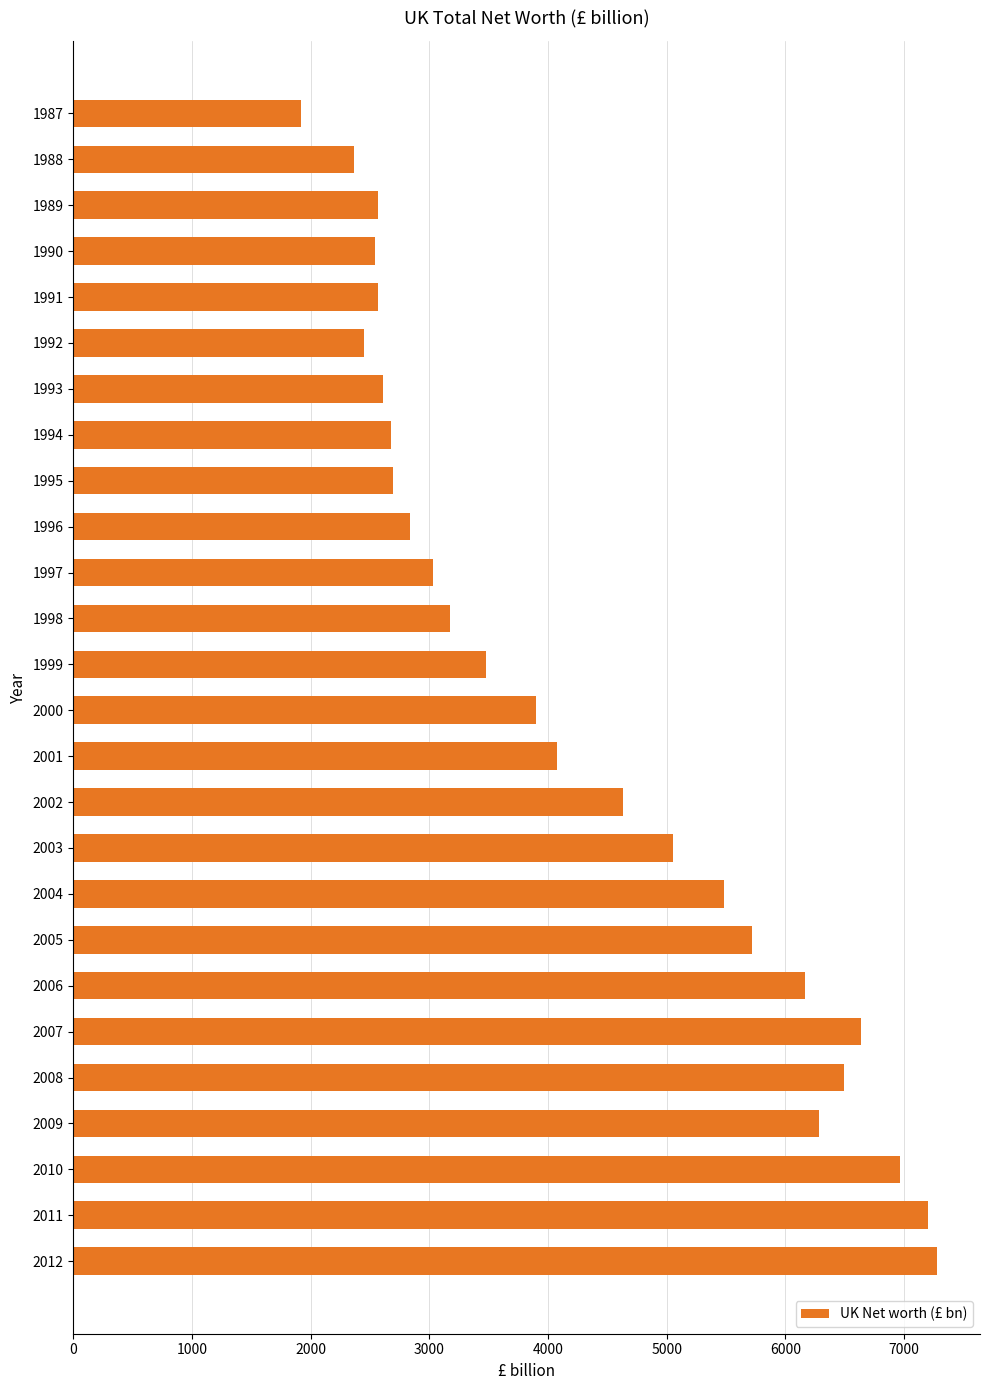

What is the value of the 21st bar from the top?

6636